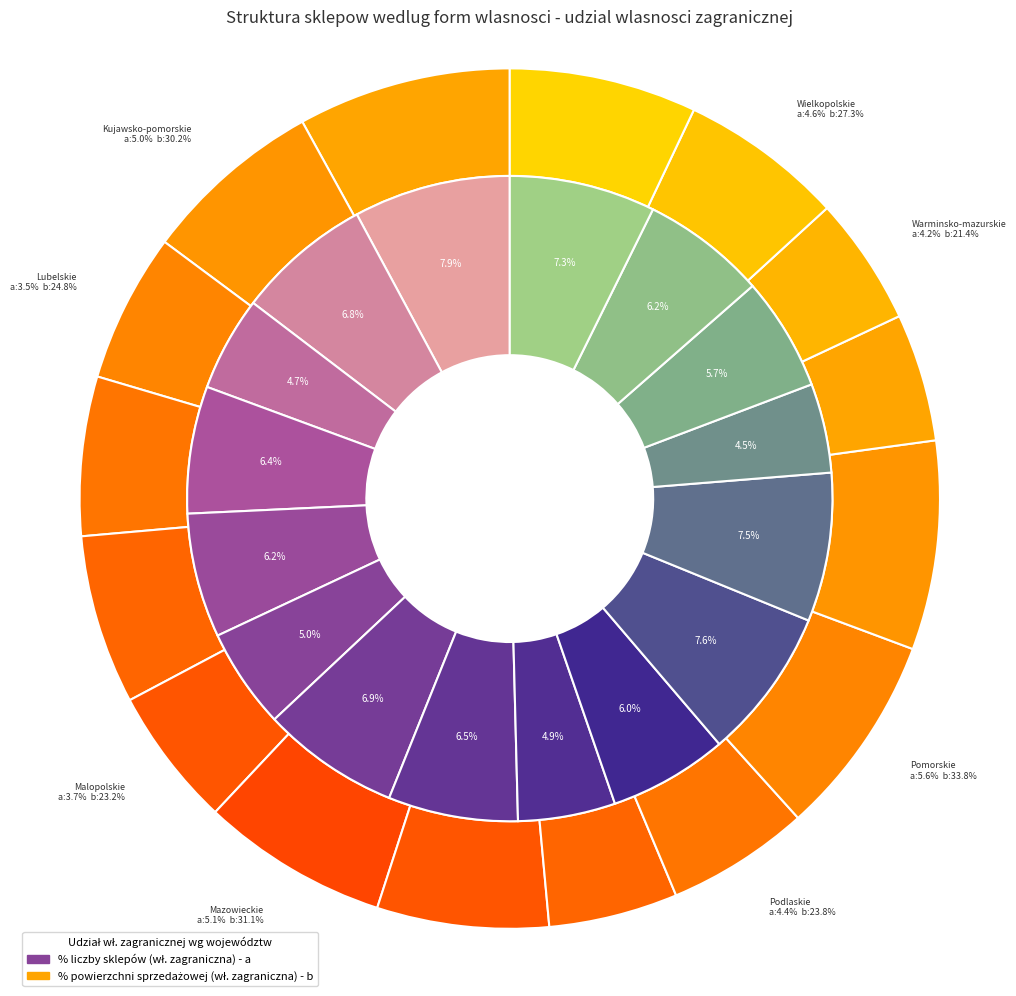

To the nearest percent, what is the combined percentage of 13 and 12?

10%